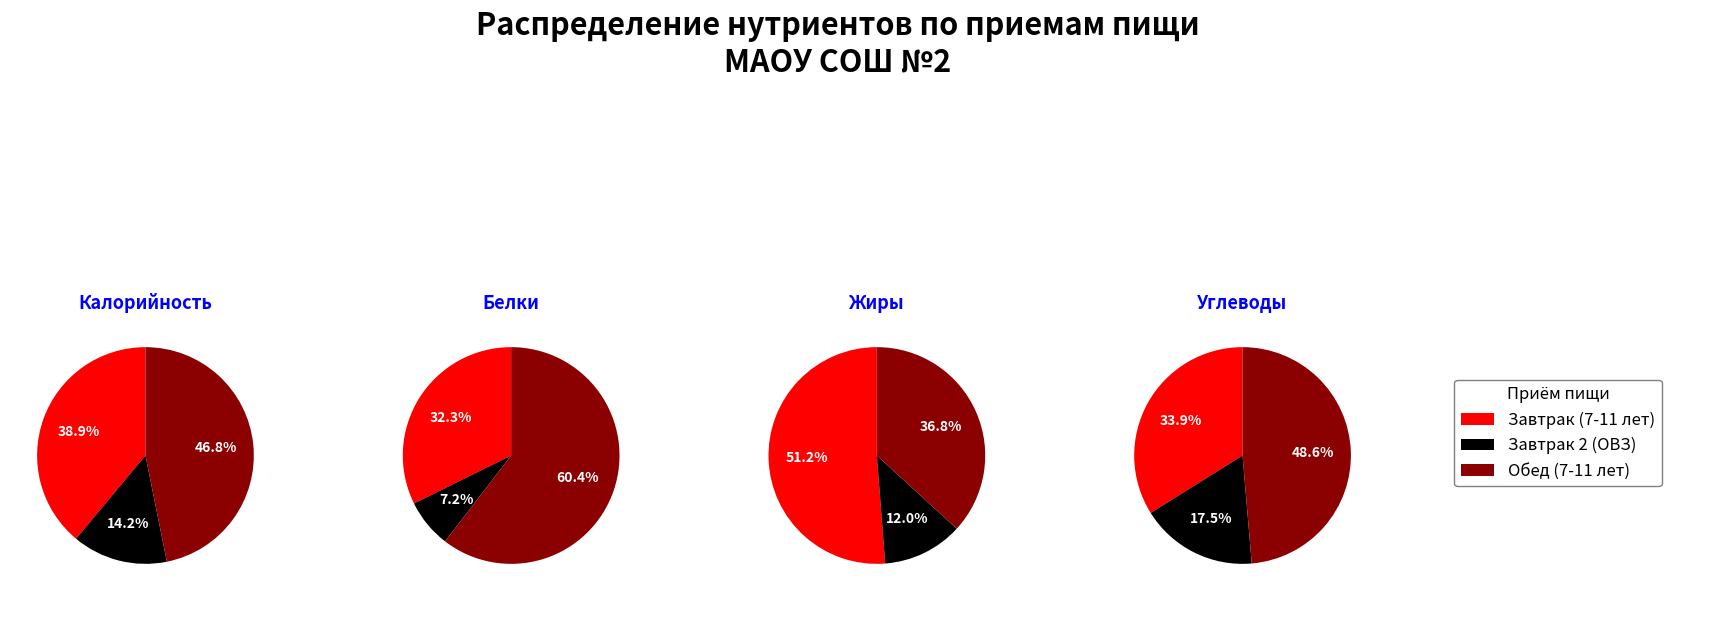

To the nearest percent, what is the average slice percentage?

33%